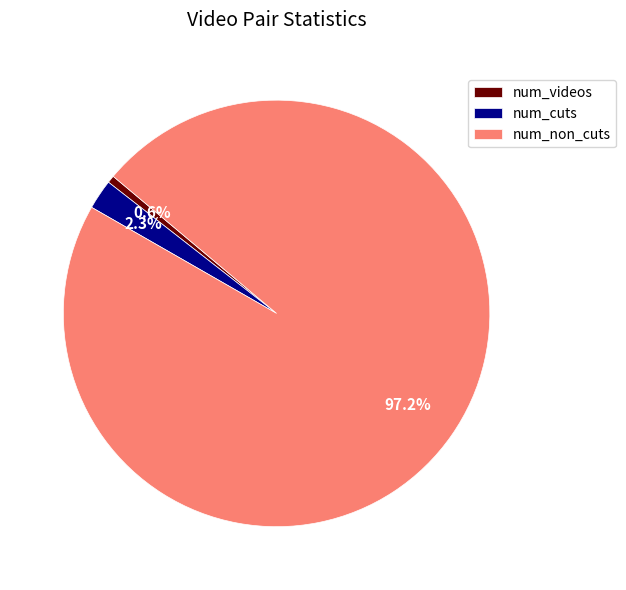

Approximately how many times larger is the value at num_cuts compared to num_videos?

4.0